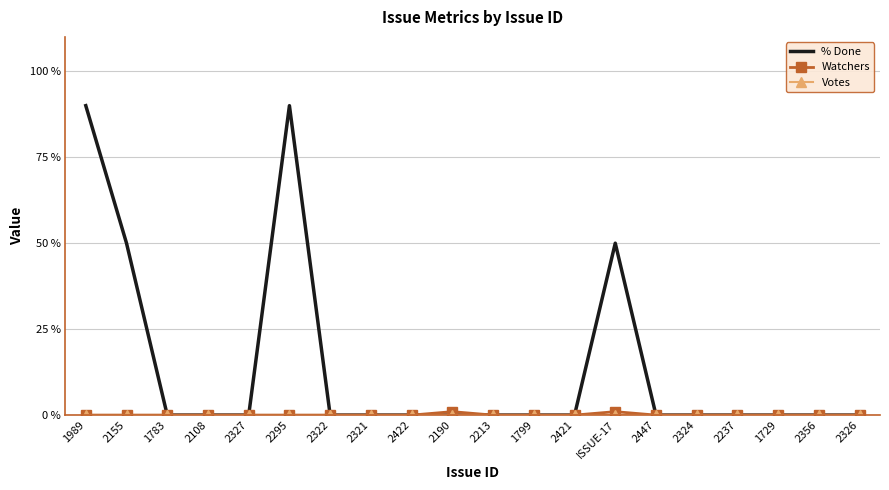

The value of % Done at 2237 is 0. True or false?

True